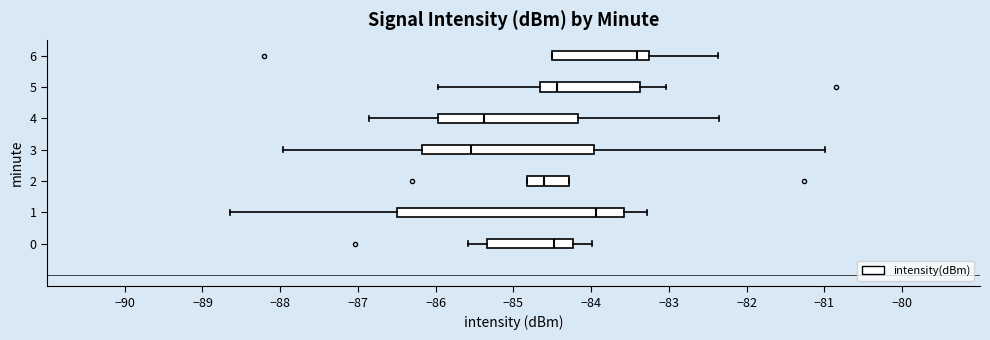

Which box's median line is the furthest to the right?

6